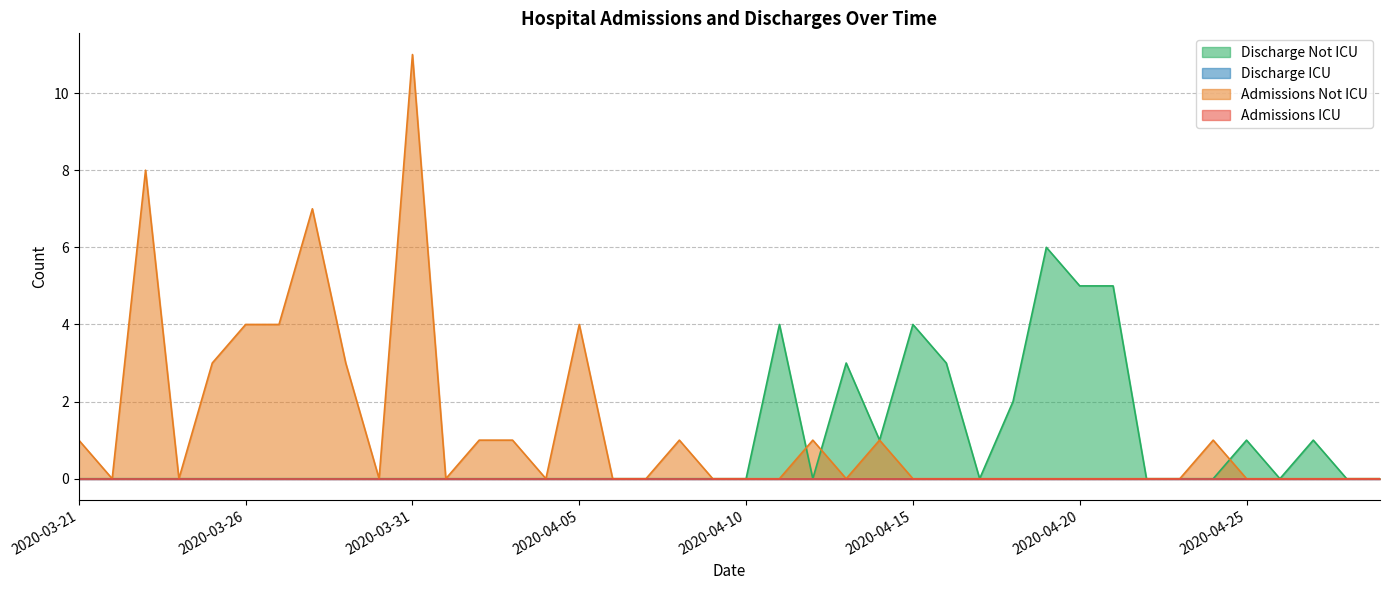

Where is Discharge Not ICU nearest to the value 3?

2020-04-13